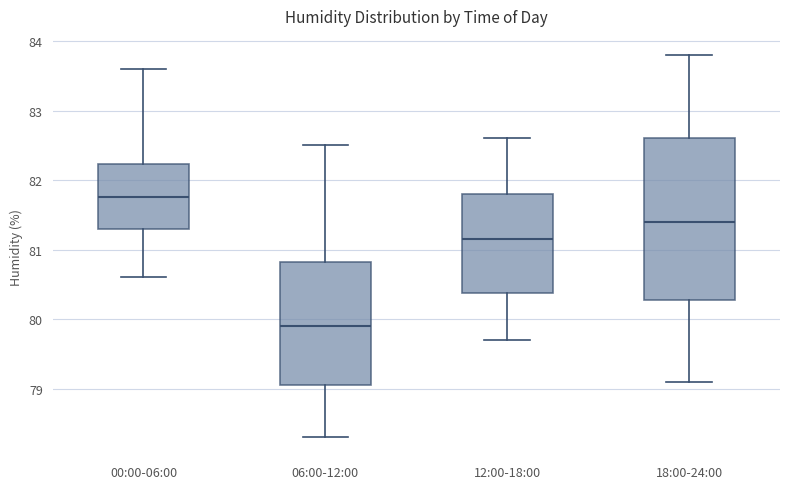

Reading left to right, transcribe this box plot: for each box, give where its median line is, the range the box spans, and where its two whiskers end, as read against the y-axis. The values are not printed on the chart, so give them approximately, as read against the axis.

00:00-06:00: median 81.8, box 81.3 to 82.2, whiskers 80.6 to 83.6
06:00-12:00: median 79.9, box 79.1 to 80.8, whiskers 78.3 to 82.5
12:00-18:00: median 81.2, box 80.4 to 81.8, whiskers 79.7 to 82.6
18:00-24:00: median 81.4, box 80.3 to 82.6, whiskers 79.1 to 83.8